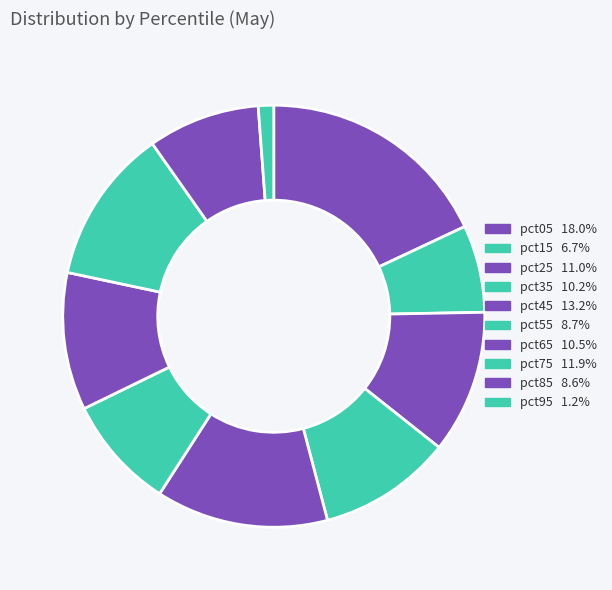

To the nearest percent, what portion does pct05 represent?

18%